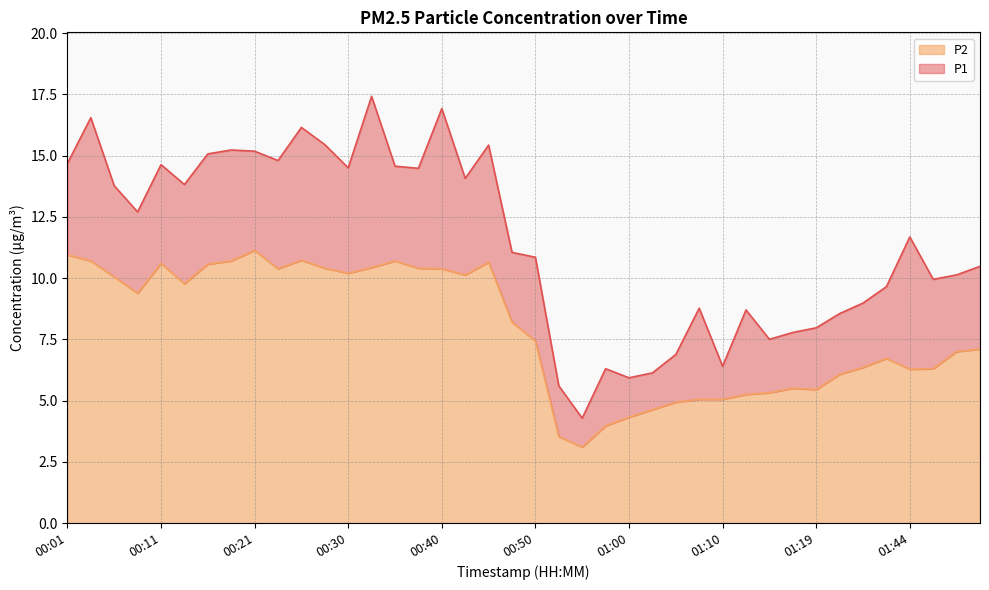

List the series in order of their peak value, highest first.

P1, P2